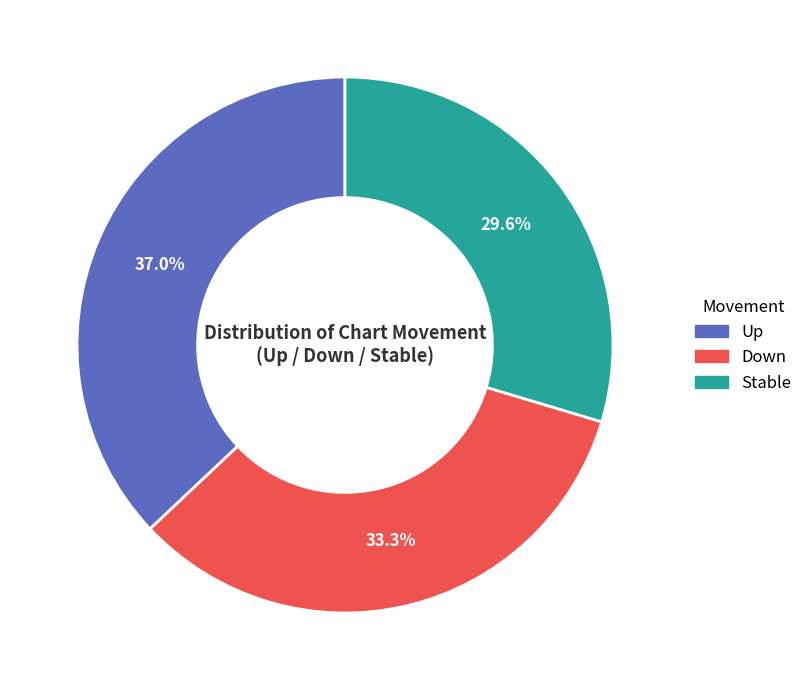

Does any single category account for the majority?

No